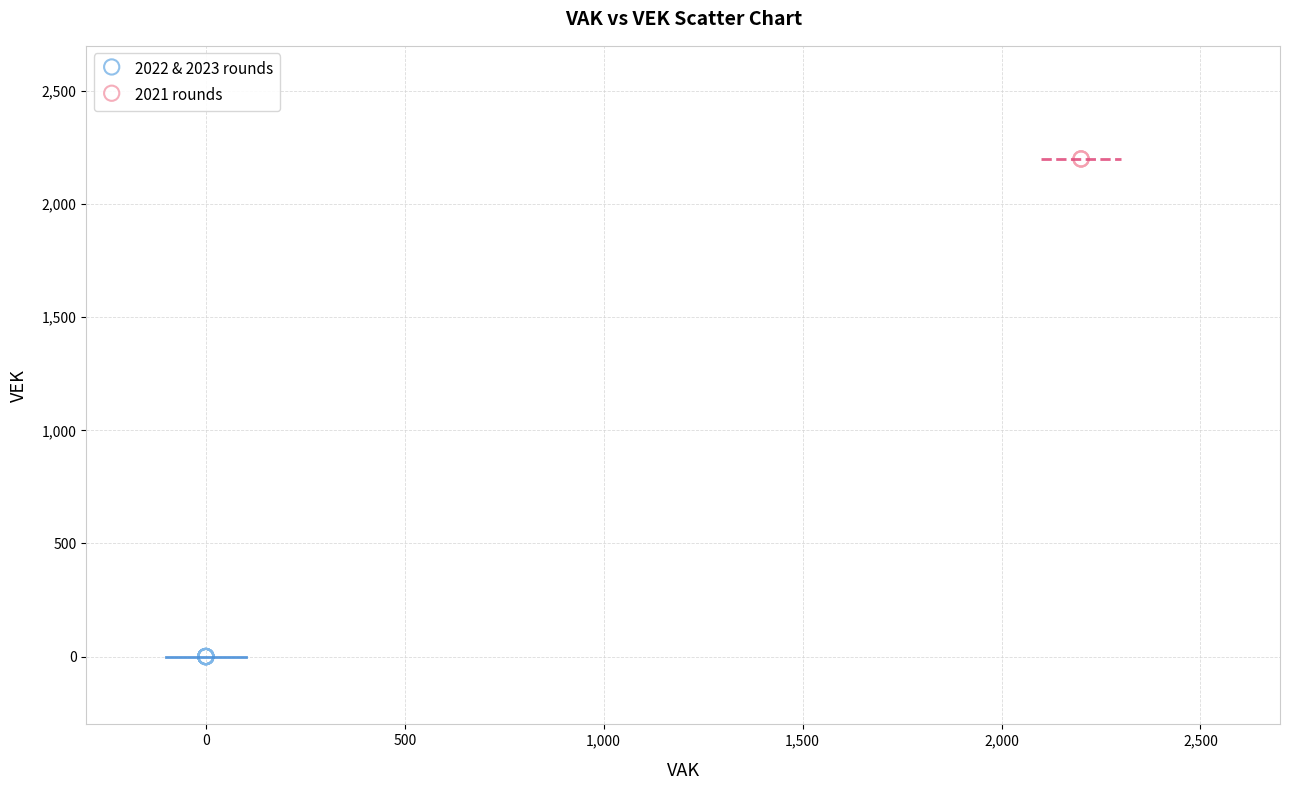

Which series reaches the maximum Y coordinate?

2021 rounds